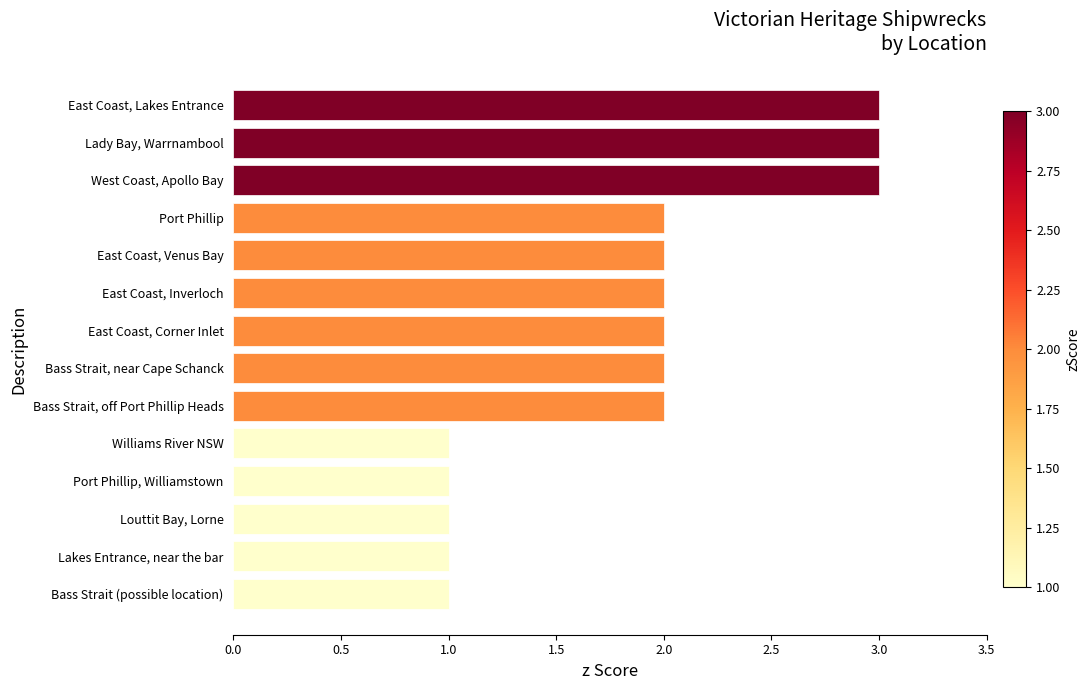

What is the difference between the maximum and minimum values?

2